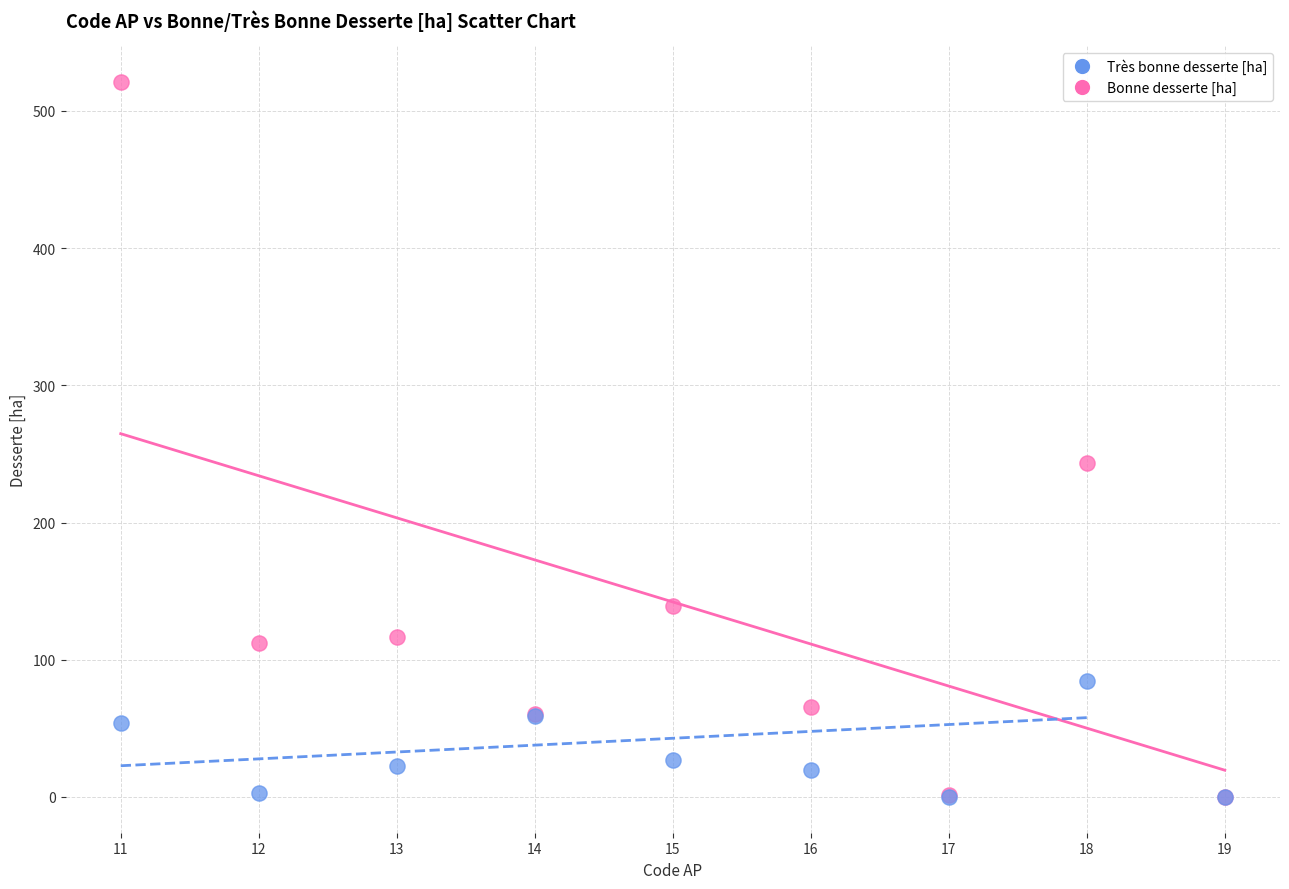

In the Bonne desserte [ha] series, what Y value is closest to 260?

243.1